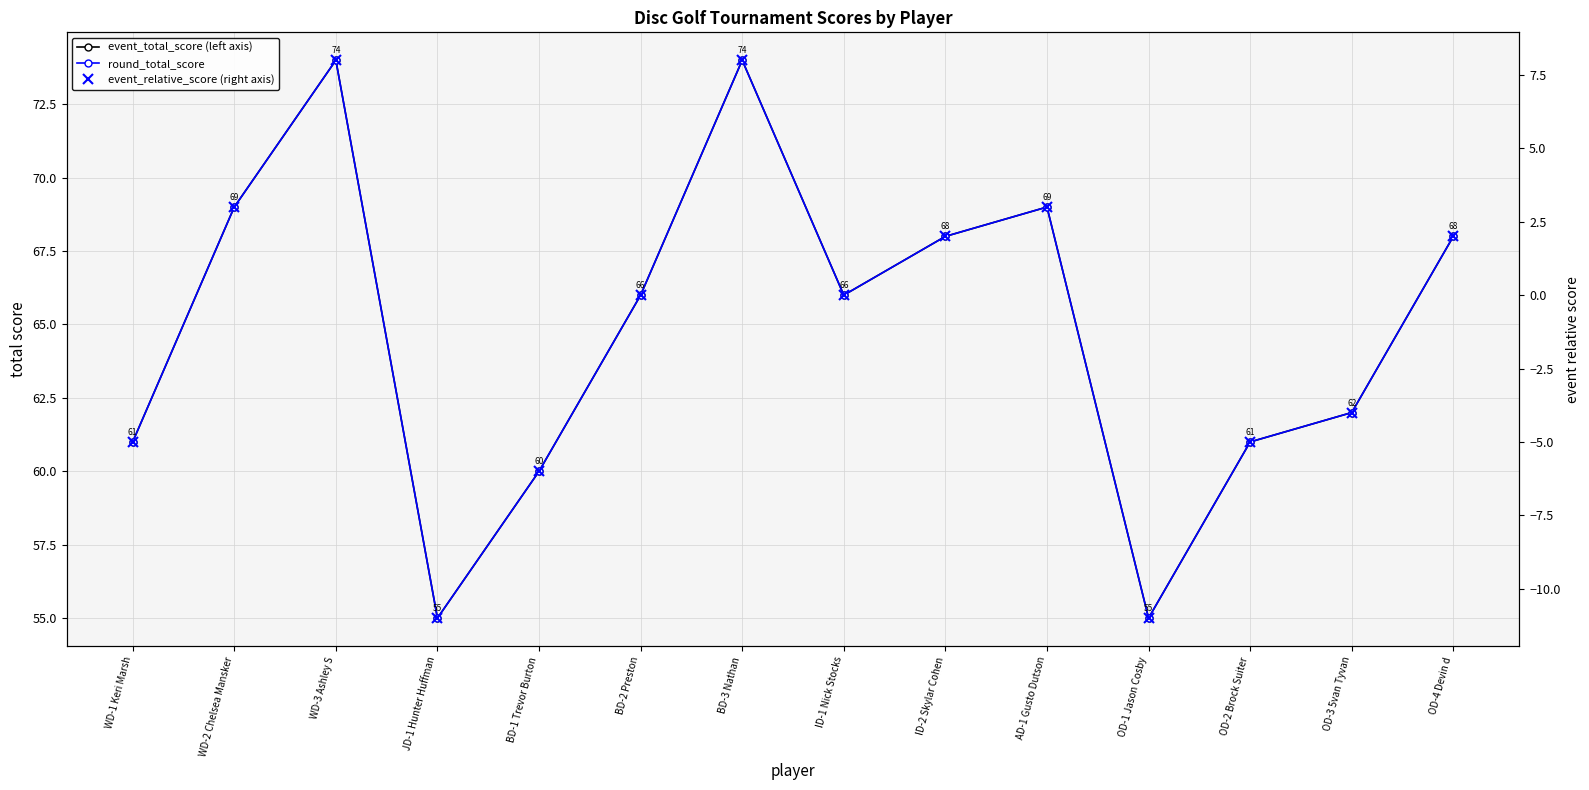

True or false: round_total_score and event_total_score (left axis) intersect in this chart.

False